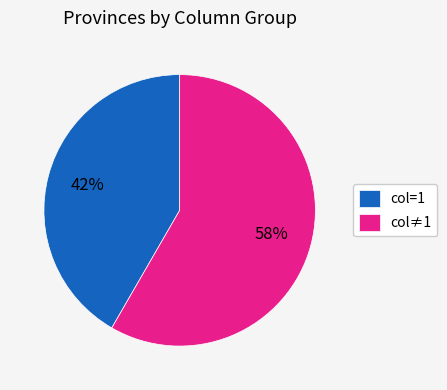

To the nearest percent, what portion does col=1 represent?

42%